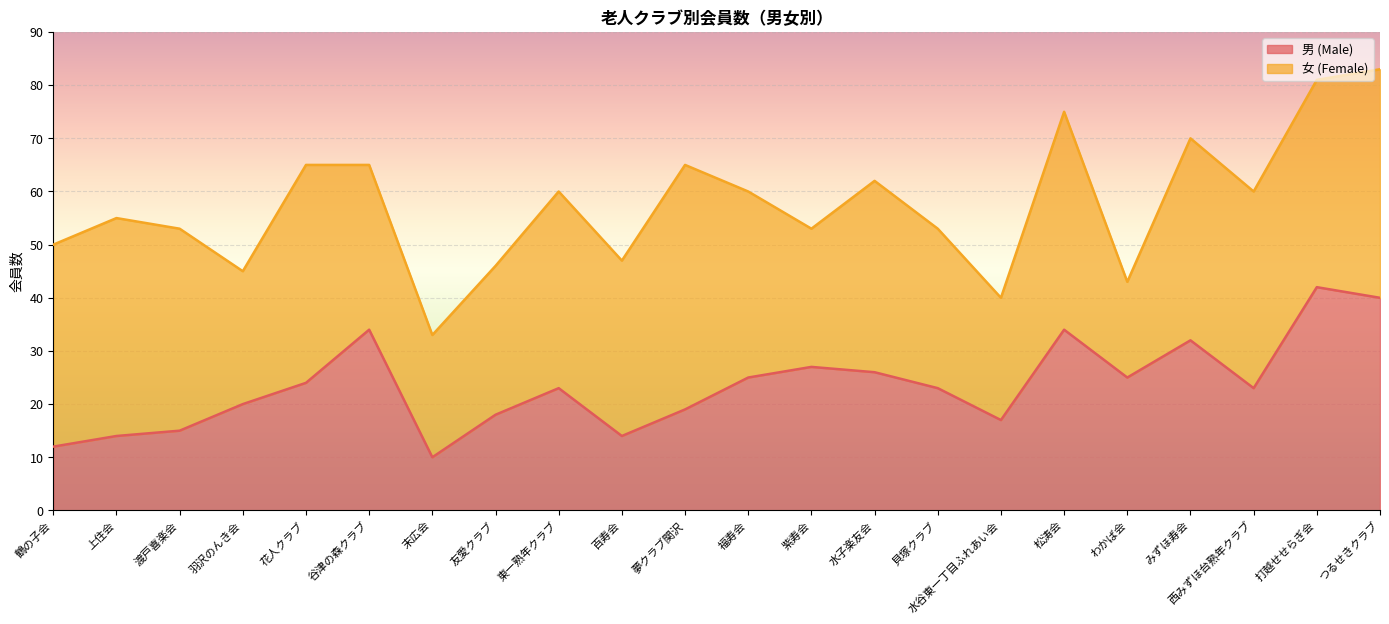

What is the sum of the values at わかば会 and 谷津の森クラブ?

59